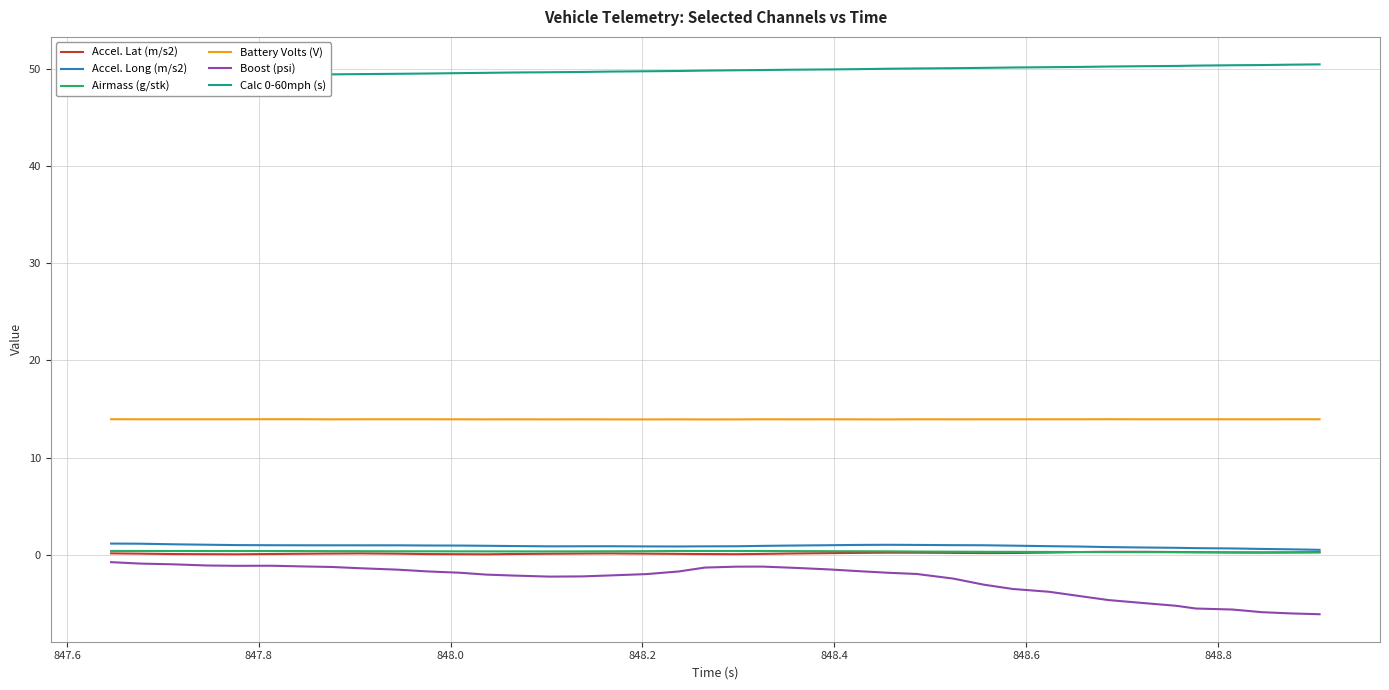

True or false: Boost (psi) and Battery Volts (V) intersect in this chart.

False